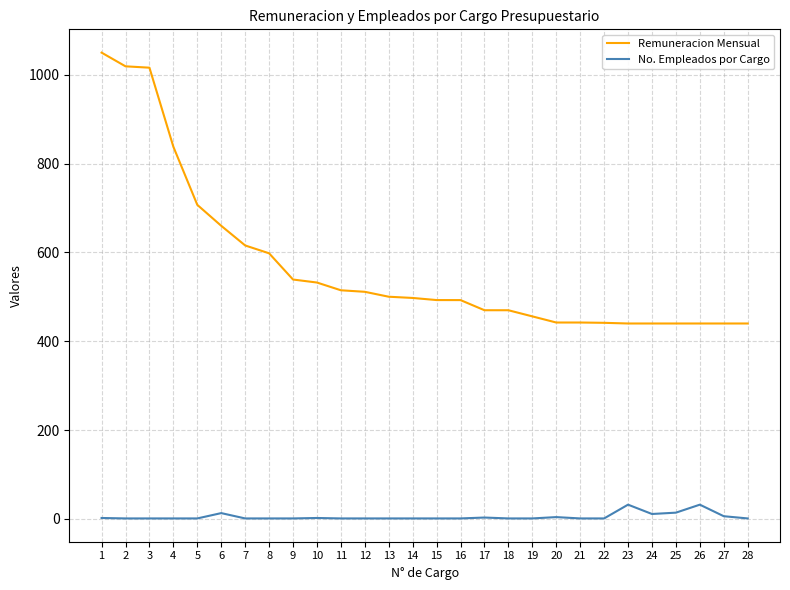

What is the maximum value shown in the chart?

1050.0